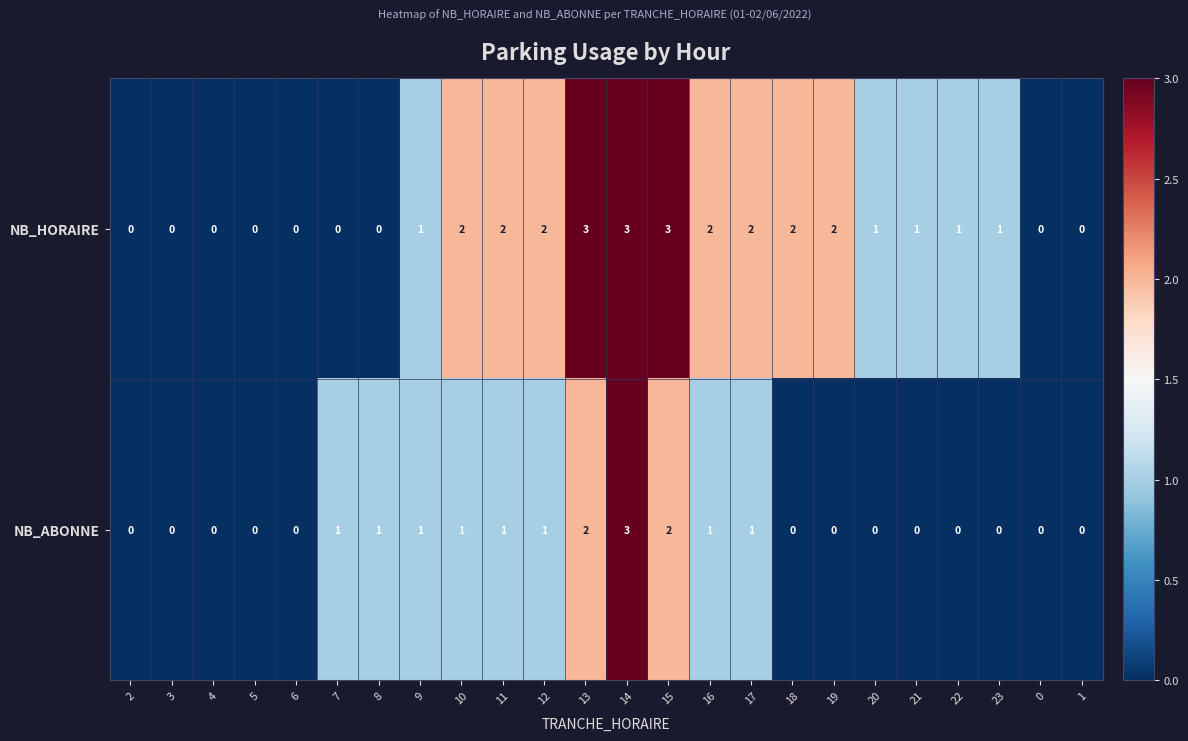

What is the difference between the second highest and minimum values in the NB_HORAIRE series?

3